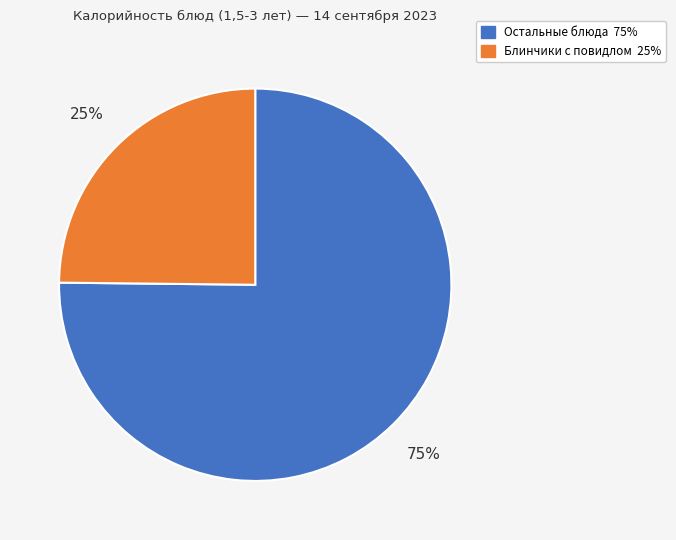

Does any single category account for the majority?

Yes